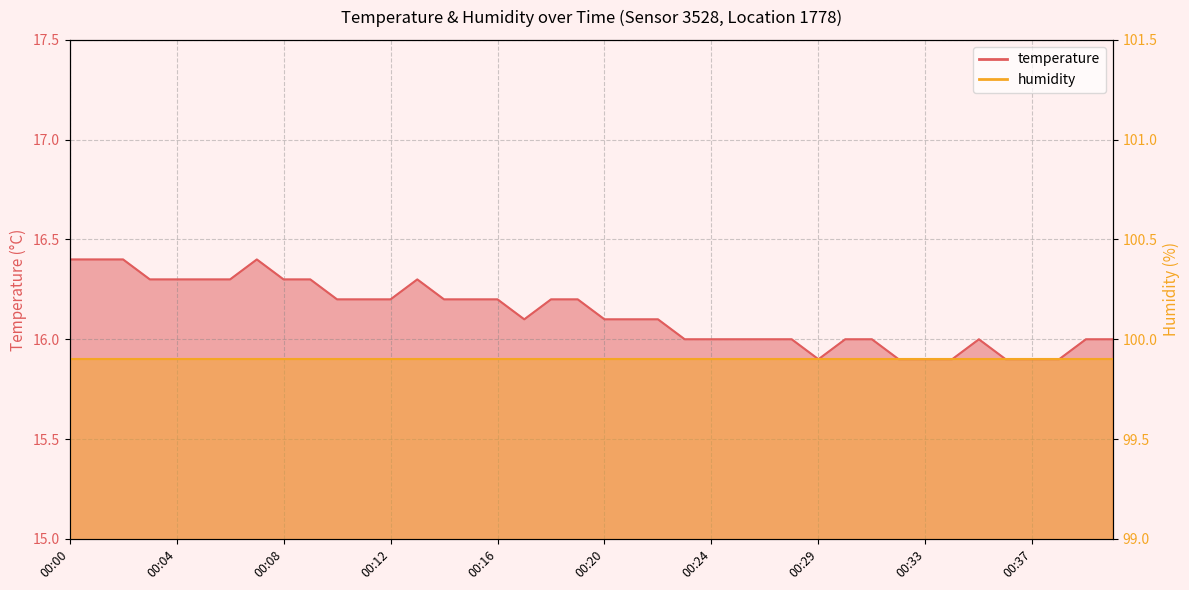

Reading left to right, list all the values displayed in this chart.

16.4	16.4	16.4	16.3	16.3	16.3	16.3	16.4	16.3	16.3	16.2	16.2	16.2	16.3	16.2	16.2	16.2	16.1	16.2	16.2	16.1	16.1	16.1	16.0	16.0	16.0	16.0	16.0	15.9	16.0	16.0	15.9	15.9	15.9	16.0	15.9	15.9	15.9	16.0	16.0